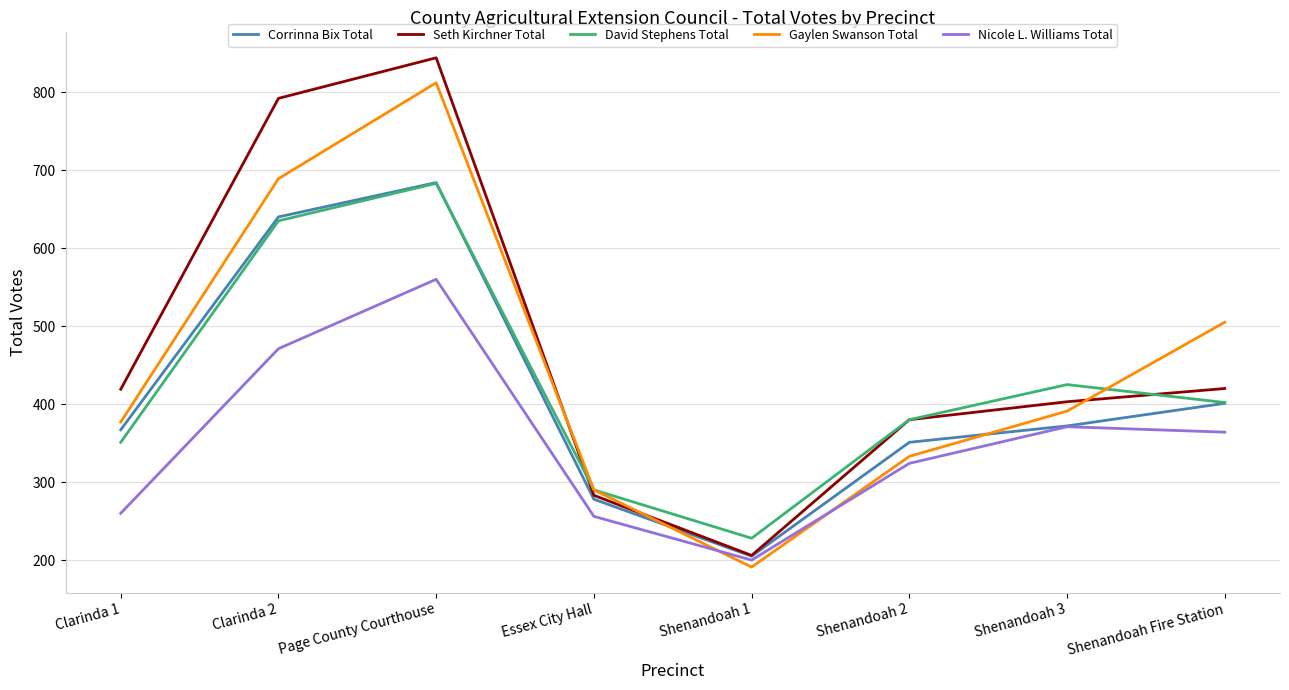

Where is the first local maximum for David Stephens Total?

Page County Courthouse